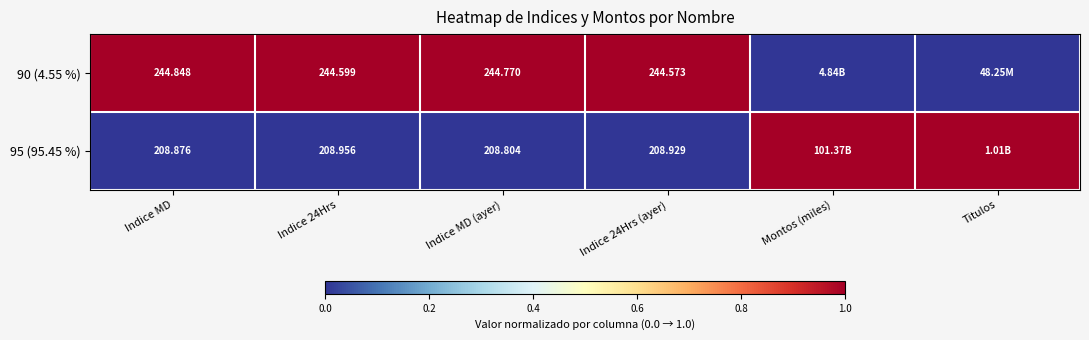

Rank the series by their average value, from lowest to highest.

95 (95.45 %), 90 (4.55 %)